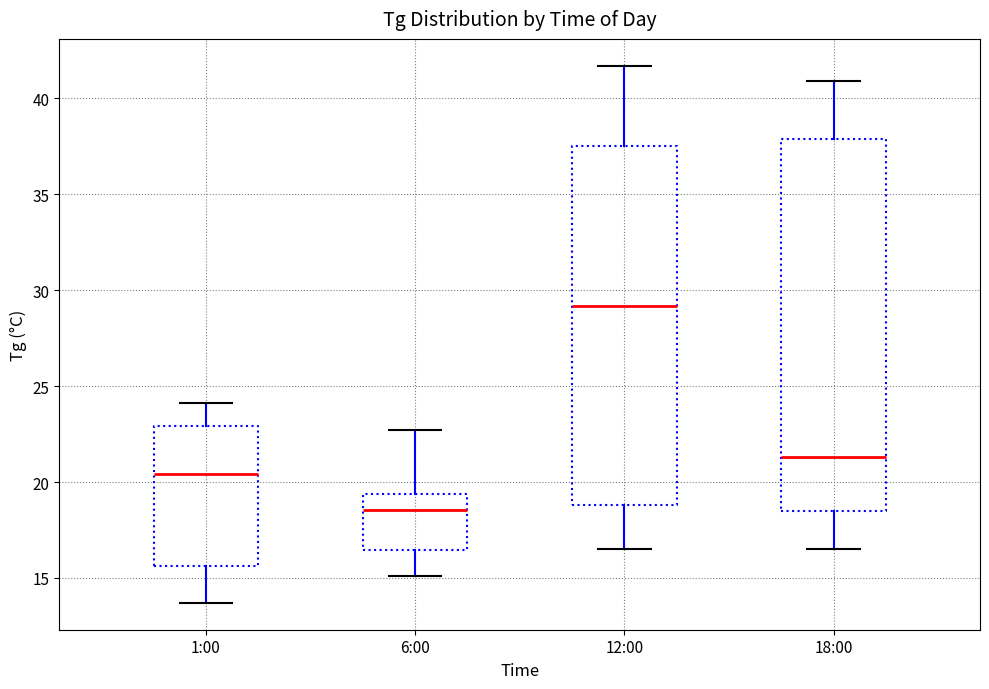

Reading left to right, read every box against the y-axis: the position of its median line, the range the box covers, and the ends of its whiskers. The values are not printed on the chart, so give them approximately, as read against the axis.

1:00: median 20.5, box 15.5 to 23.0, whiskers 13.5 to 24.0
6:00: median 18.5, box 16.5 to 19.5, whiskers 15.0 to 22.5
12:00: median 29.0, box 19.0 to 37.5, whiskers 16.5 to 41.5
18:00: median 21.5, box 18.5 to 38.0, whiskers 16.5 to 41.0